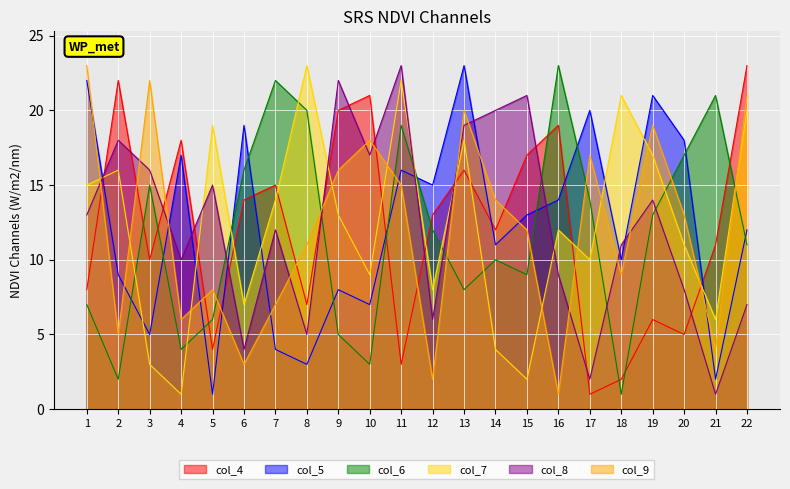

At which category is the sum across all series the highest?

13